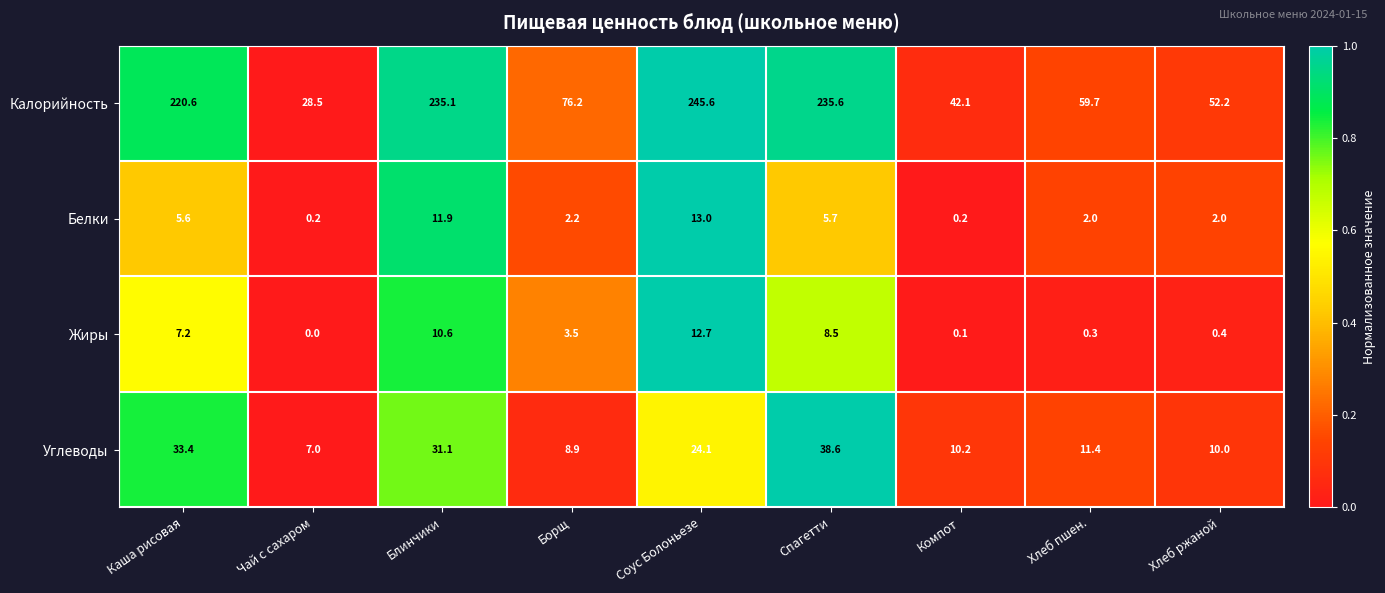

Rank the series by their maximum value, from highest to lowest.

Калорийность, Углеводы, Белки, Жиры